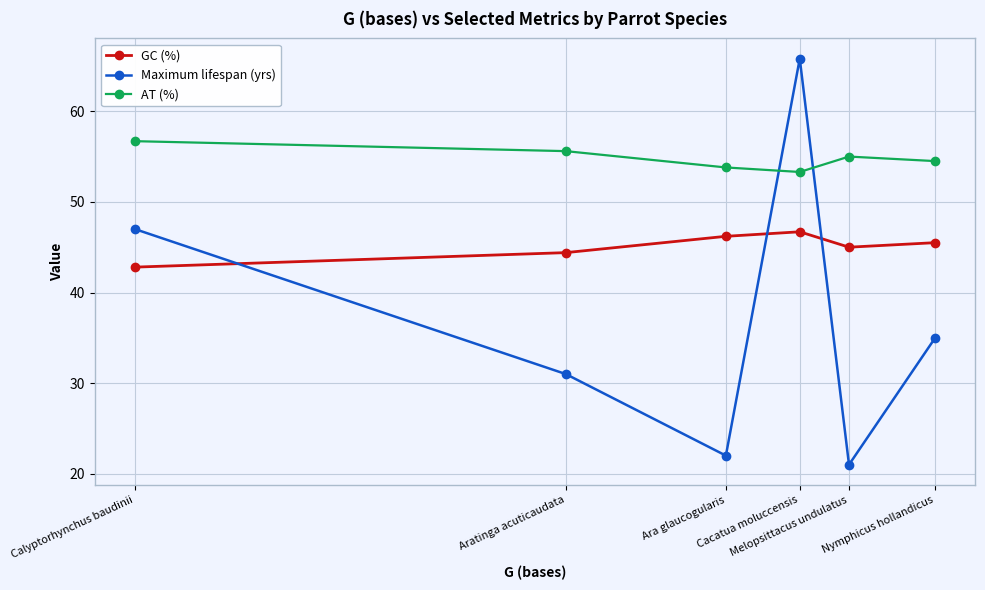

At which label is Maximum lifespan (yrs) closest to 43?

Calyptorhynchus baudinii